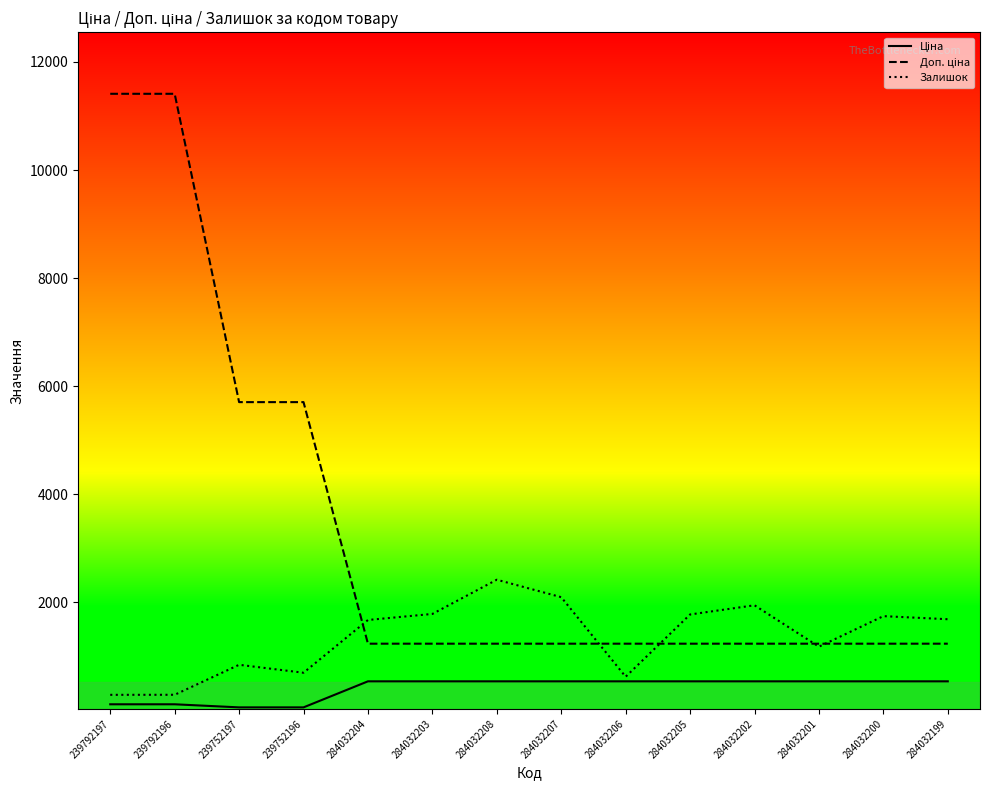

At which label does Залишок reach its peak?

284032208